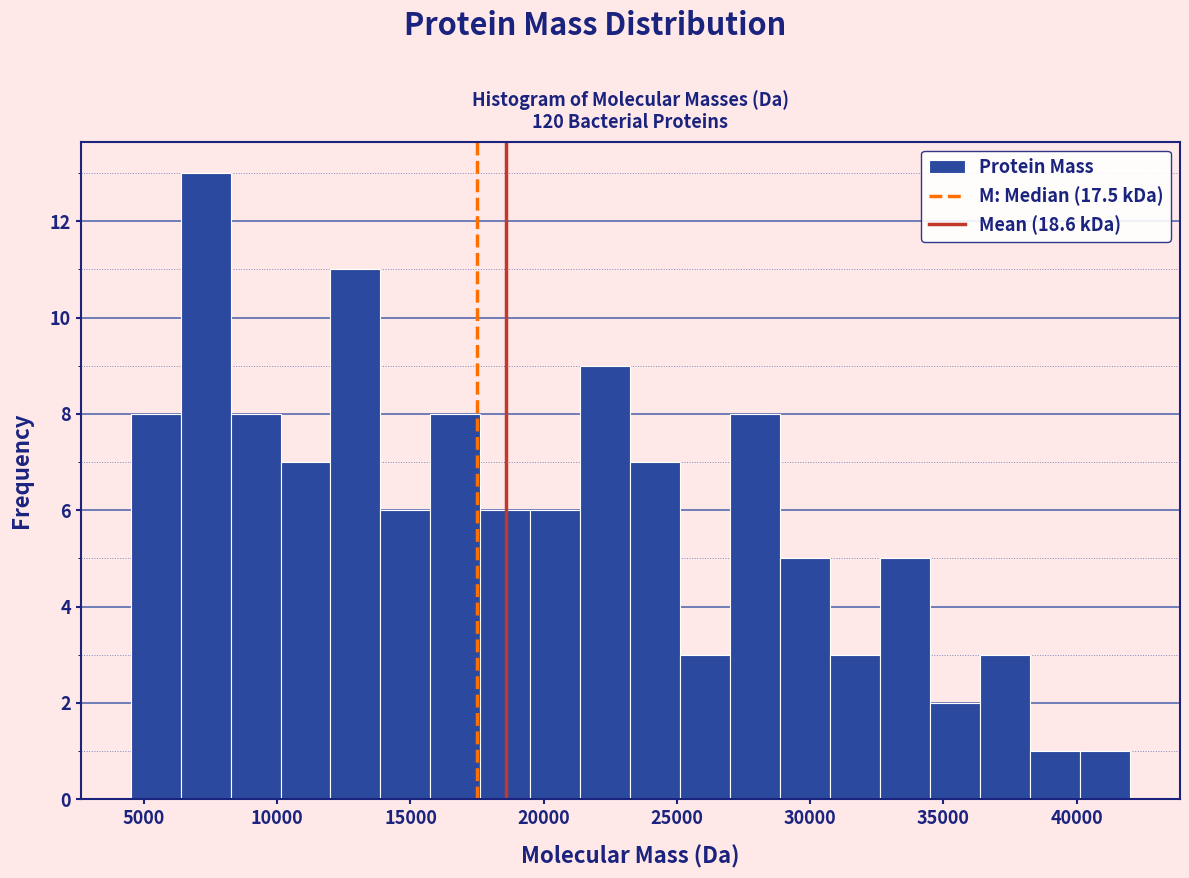

Around what value on the x-axis is the tallest bar? Give the approximate position of its centre, as read against the axis.

7500